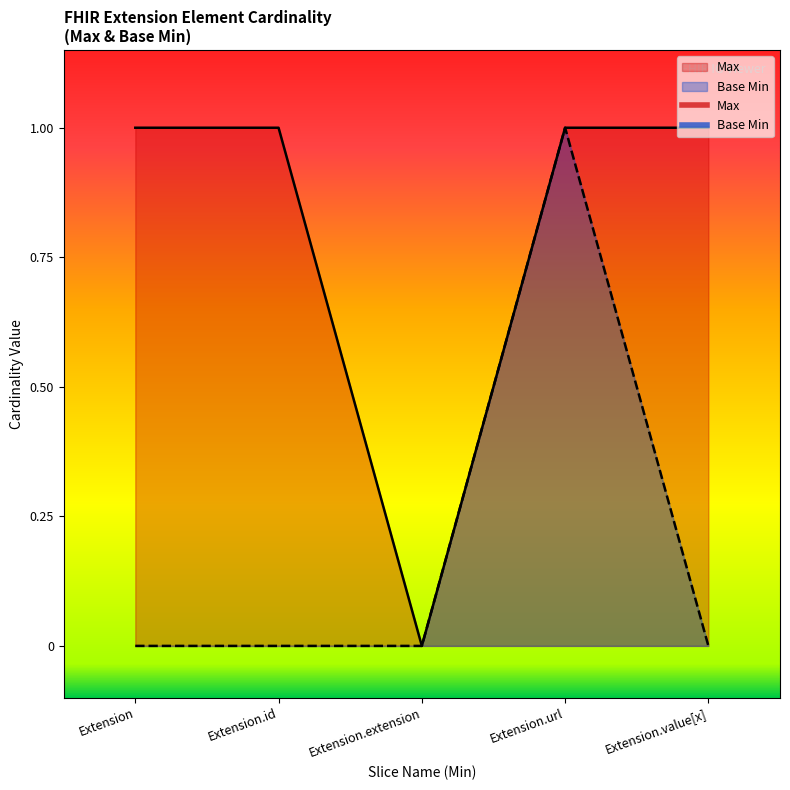

What is the approximate value of Max at Extension.id?

1